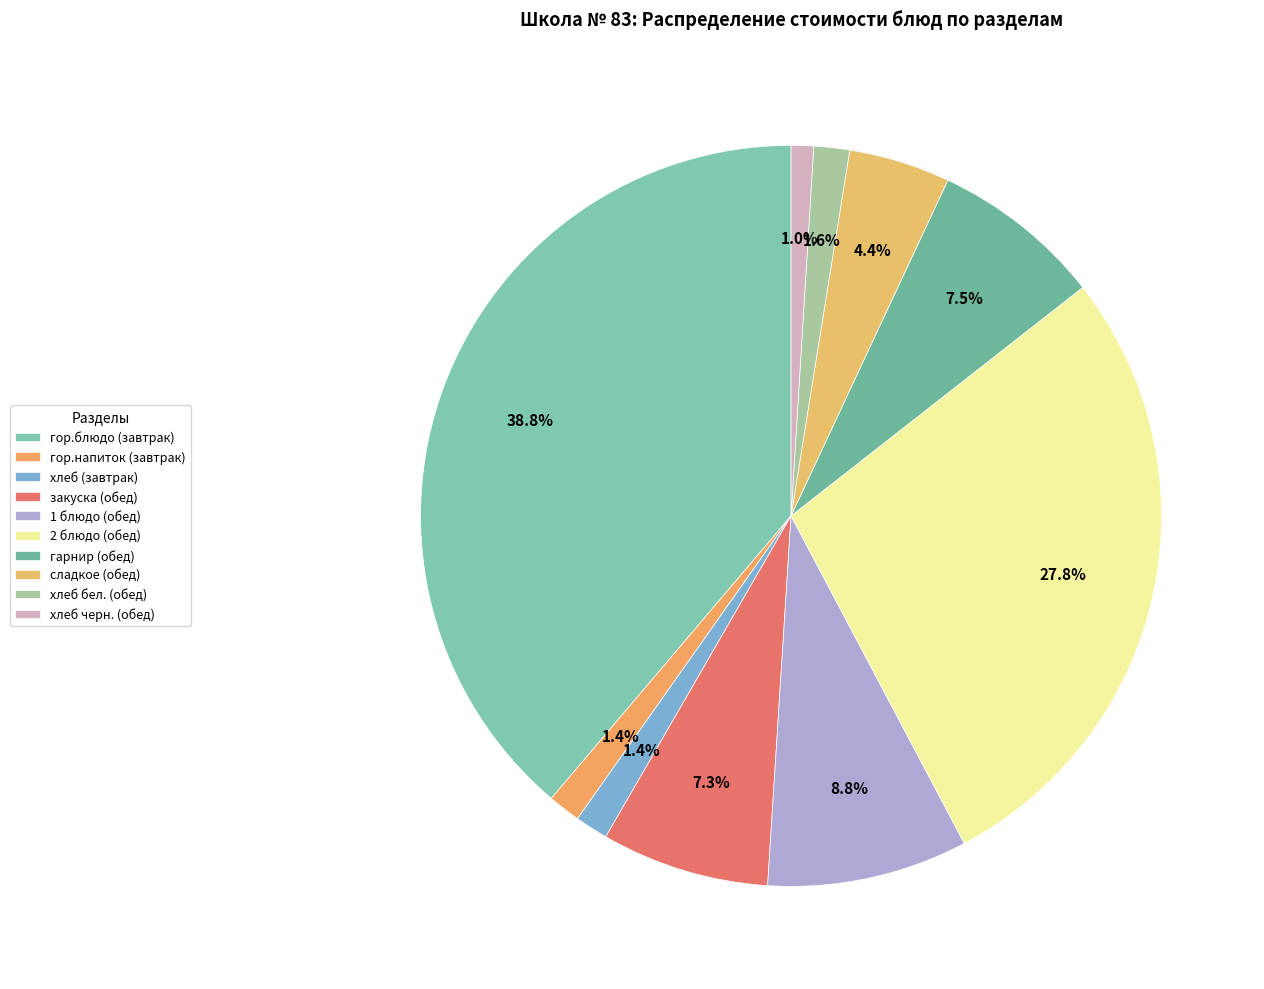

To the nearest percent, what portion does гор.блюдо (завтрак) represent?

39%